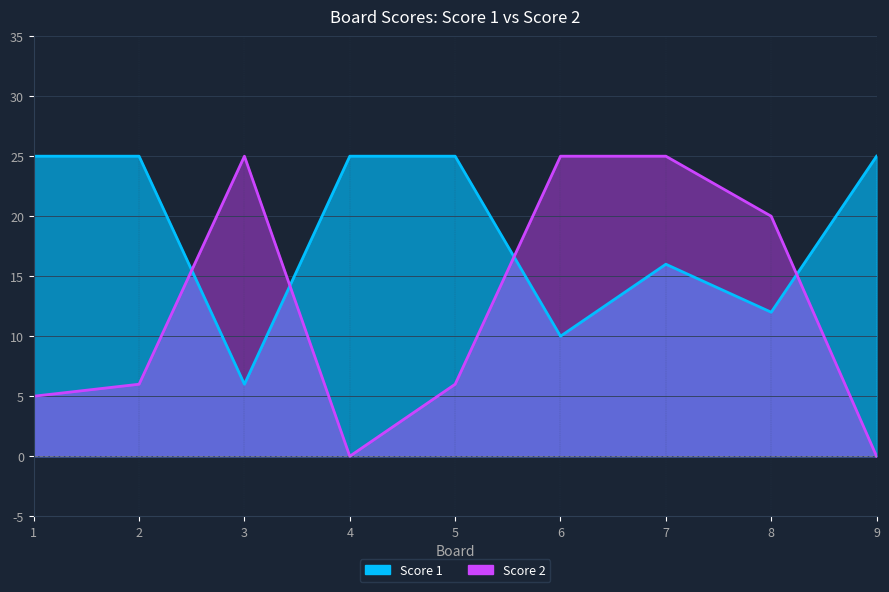

What is the highest value of the Score 2 series?

25